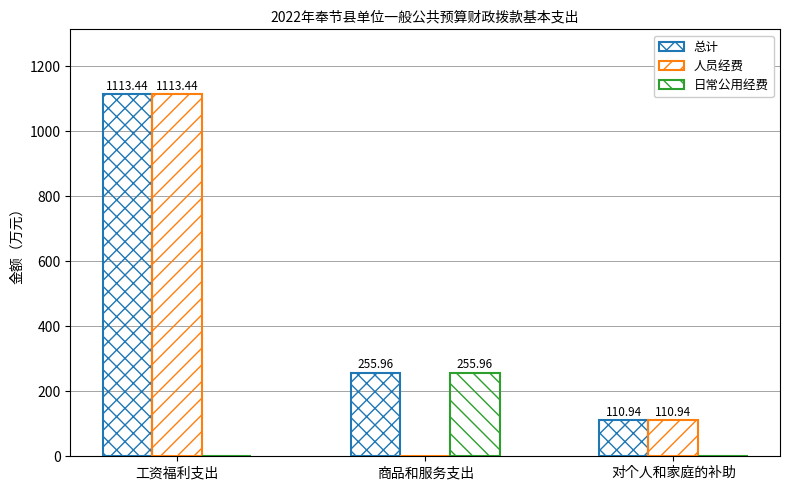

What is the average value of the 日常公用经费 series?

85.3